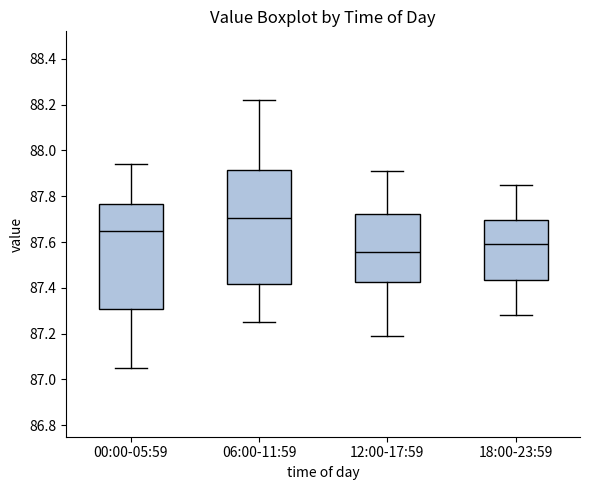

Reading left to right, transcribe this box plot: for each box, give where its median line is, the range the box spans, and where its two whiskers end, as read against the y-axis. The values are not printed on the chart, so give them approximately, as read against the axis.

00:00-05:59: median 87.66, box 87.30 to 87.76, whiskers 87.06 to 87.94
06:00-11:59: median 87.70, box 87.42 to 87.92, whiskers 87.26 to 88.22
12:00-17:59: median 87.56, box 87.42 to 87.72, whiskers 87.20 to 87.92
18:00-23:59: median 87.60, box 87.44 to 87.70, whiskers 87.28 to 87.86